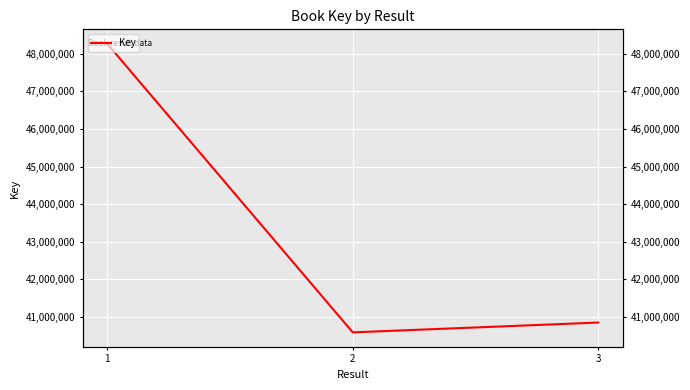

Which category has the highest value across all series?

1